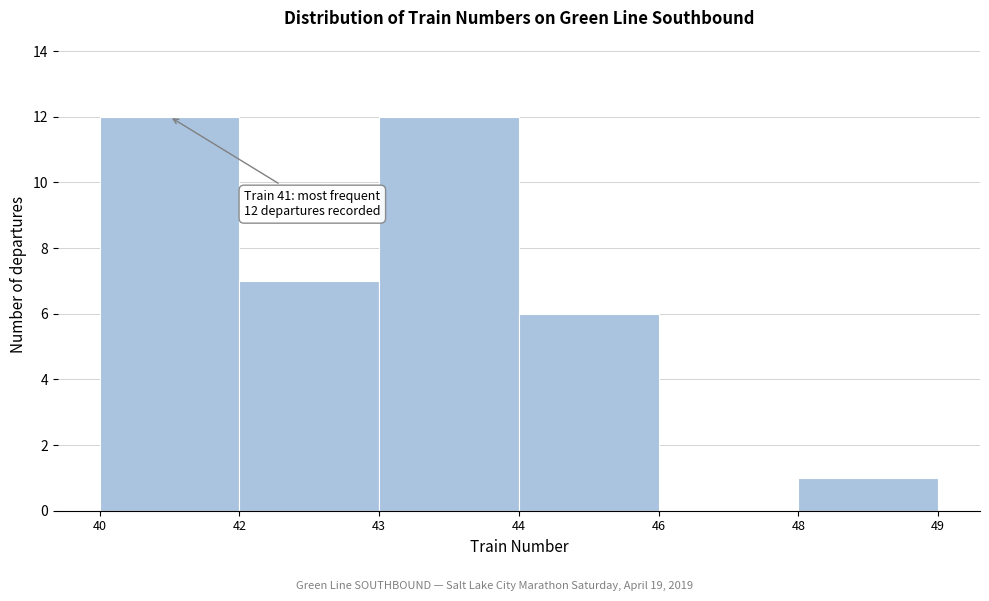

Reading left to right, extract all data points from this chart.

40=12	42=7	43=12	44=6	46=0	48=1